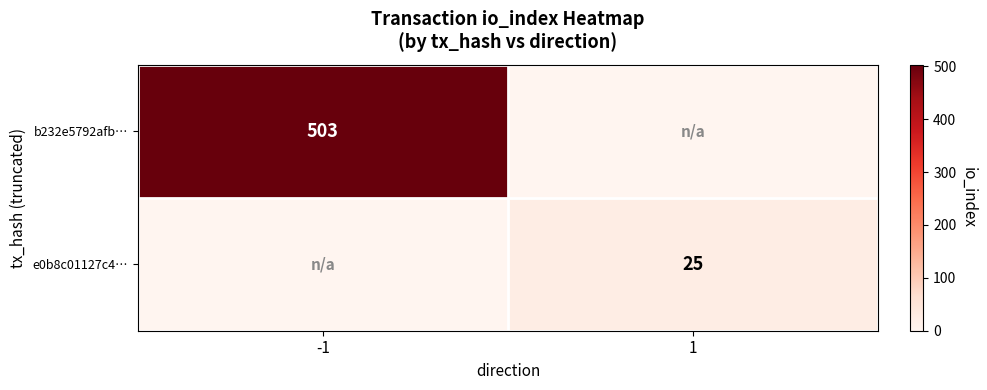

The e0b8c01127c4… series shows 25 at 1. True or false?

True